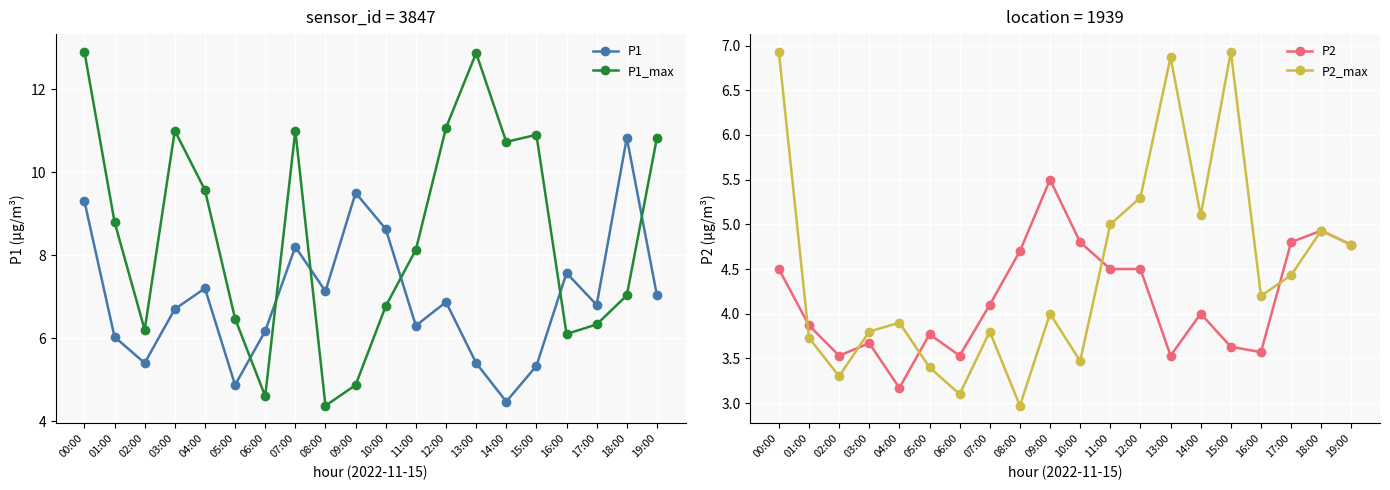

Reading left to right, list all the values displayed in this chart.

P1: 9.3	6.0	5.4	6.7	7.2	4.9	6.2	8.2	7.1	9.5	8.6	6.3	6.9	5.4	4.5	5.3	7.6	6.8	10.8	7.0
P1_max: 12.9	8.8	6.2	11.0	9.6	6.5	4.6	11.0	4.4	4.9	6.8	8.1	11.1	12.9	10.7	10.9	6.1	6.3	7.0	10.8
P2: 4.5	3.9	3.5	3.7	3.2	3.8	3.5	4.1	4.7	5.5	4.8	4.5	4.5	3.5	4.0	3.6	3.6	4.8	4.9	4.8
P2_max: 6.9	3.7	3.3	3.8	3.9	3.4	3.1	3.8	3.0	4.0	3.5	5.0	5.3	6.9	5.1	6.9	4.2	4.4	4.9	4.8